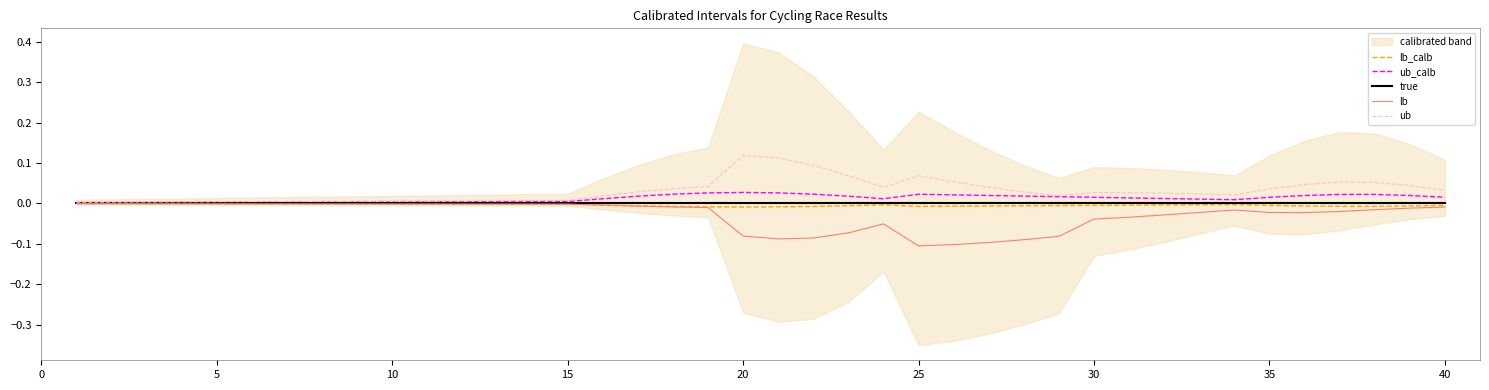

Is the value of ub_calb at 27 greater than the value of lb at 30?

Yes